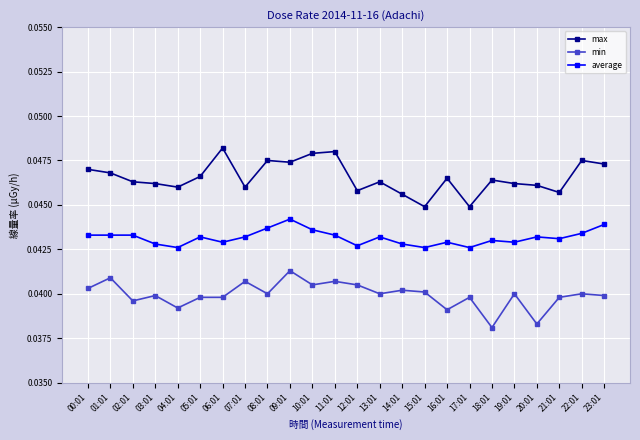

What is the total value across all series at 11:01?

0.1